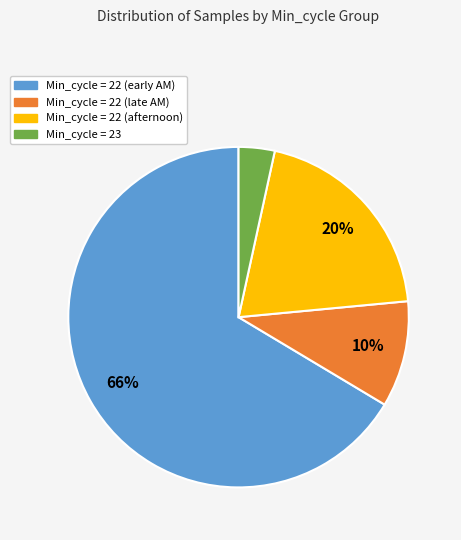

To the nearest percent, what is the average slice percentage?

25%